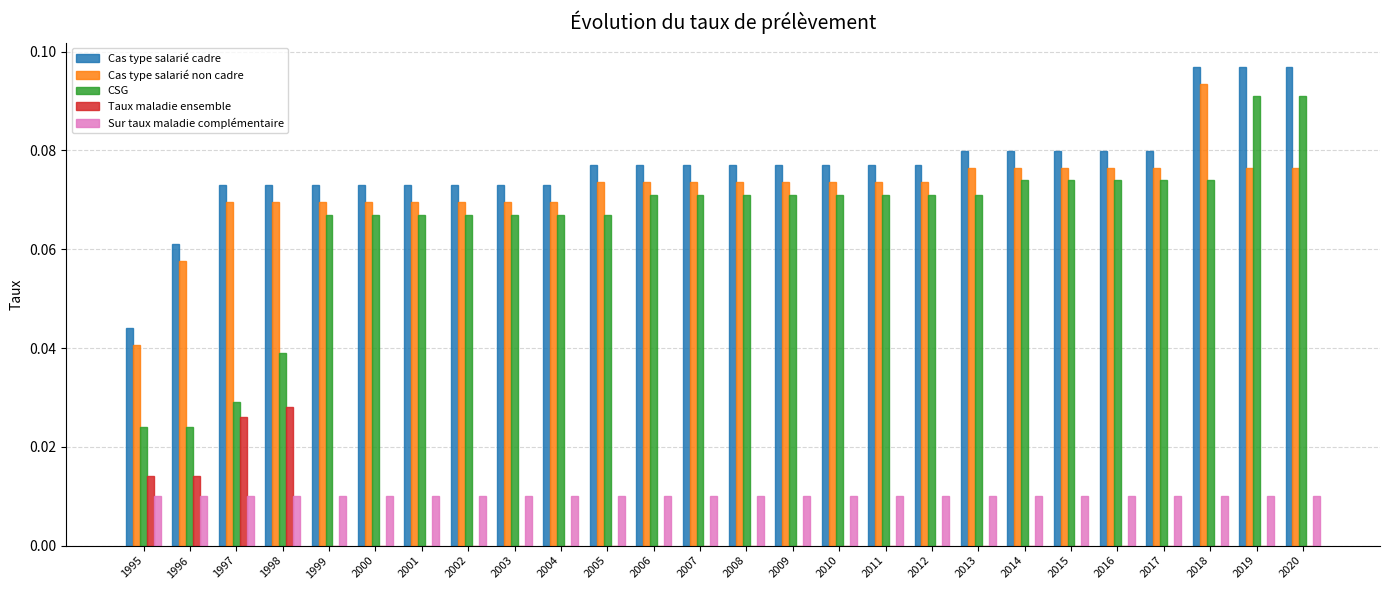

Between 1997 and 2014, which series saw the biggest shift?

CSG